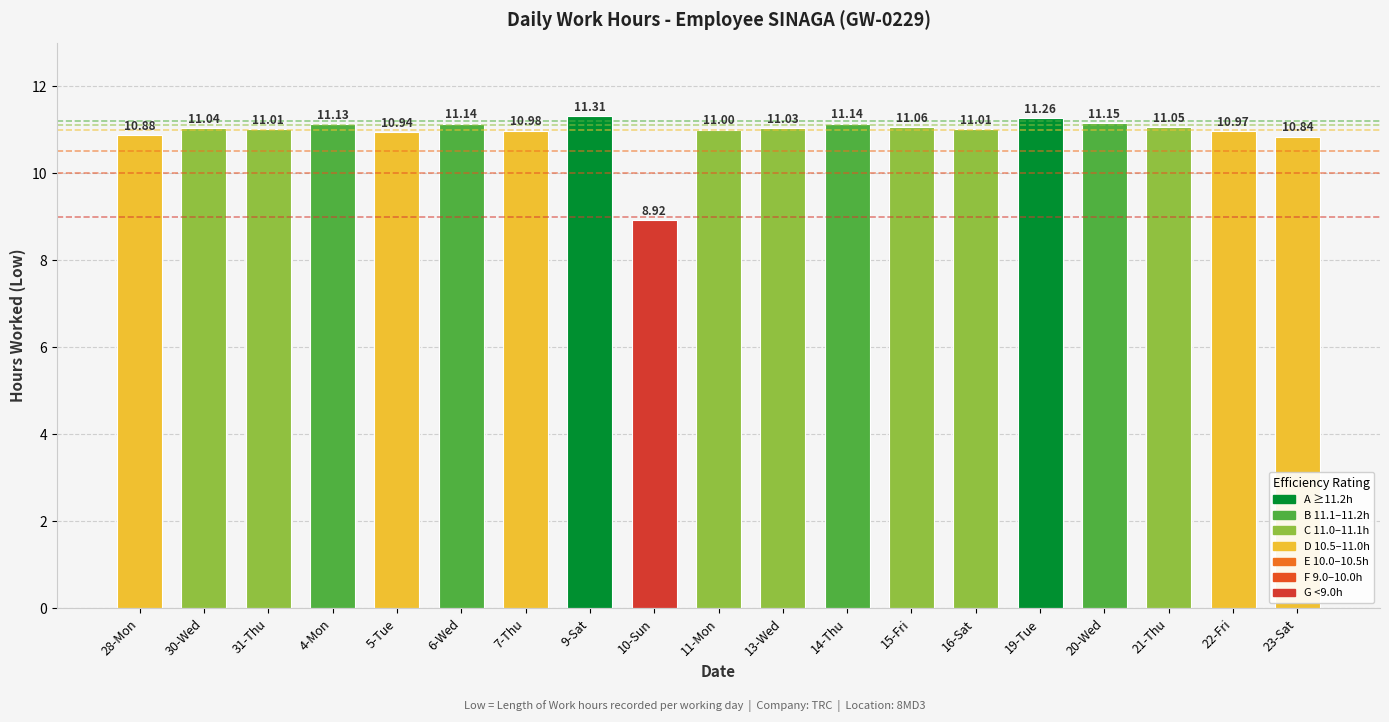

At which label is the value closest to 10?

23-Sat